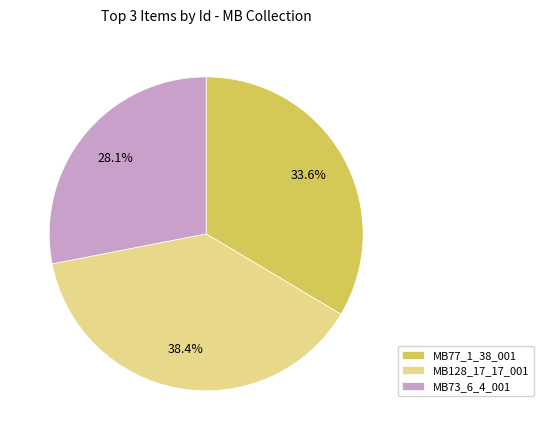

Which category has the smallest portion of the pie?

MB73_6_4_001